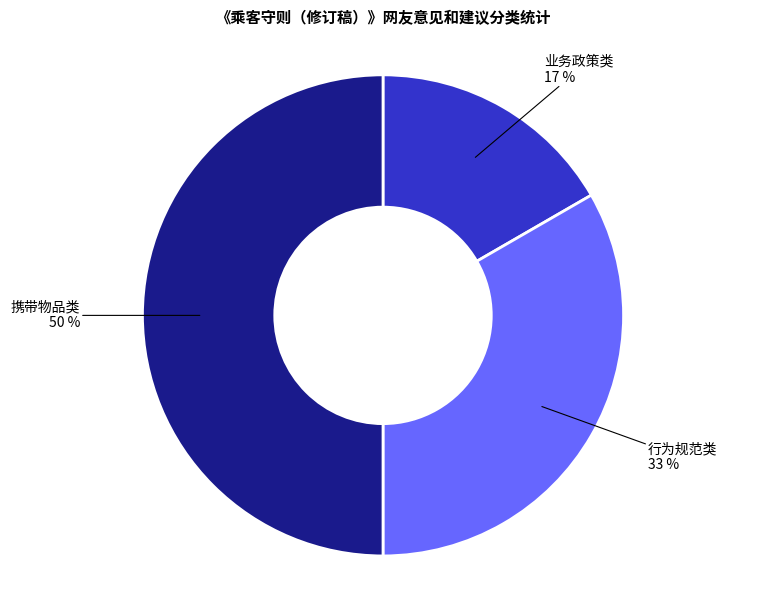

To the nearest percent, what is the difference between the 行为规范类 and 携带物品类 slice percentages?

17%